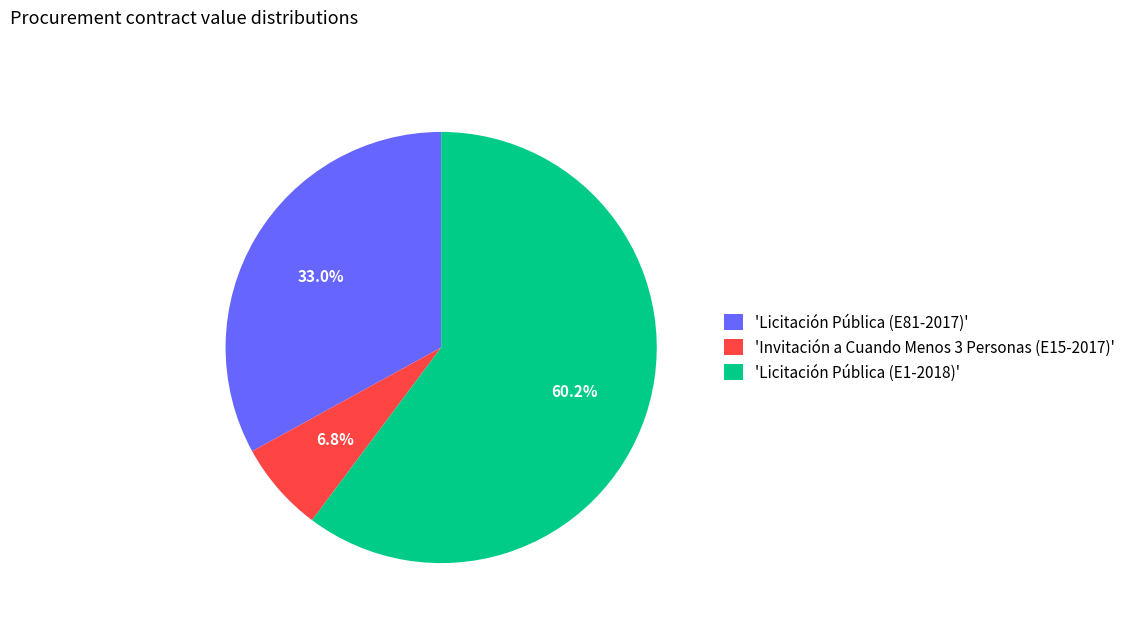

Which category has the biggest portion of the pie?

'Licitación Pública (E1-2018)'